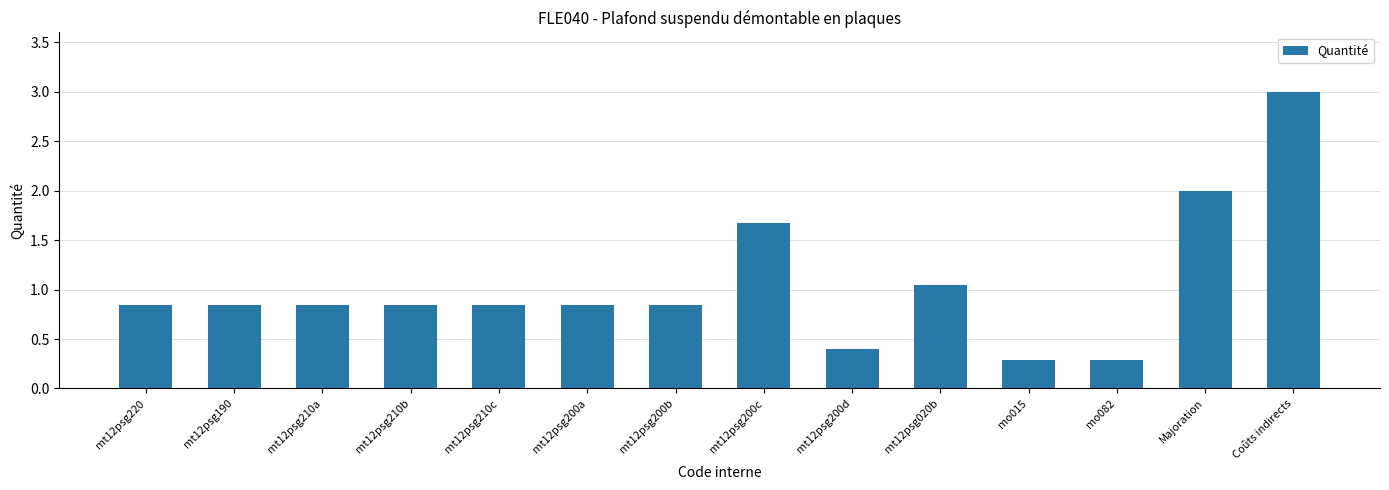

What is the sum of all values?

14.6